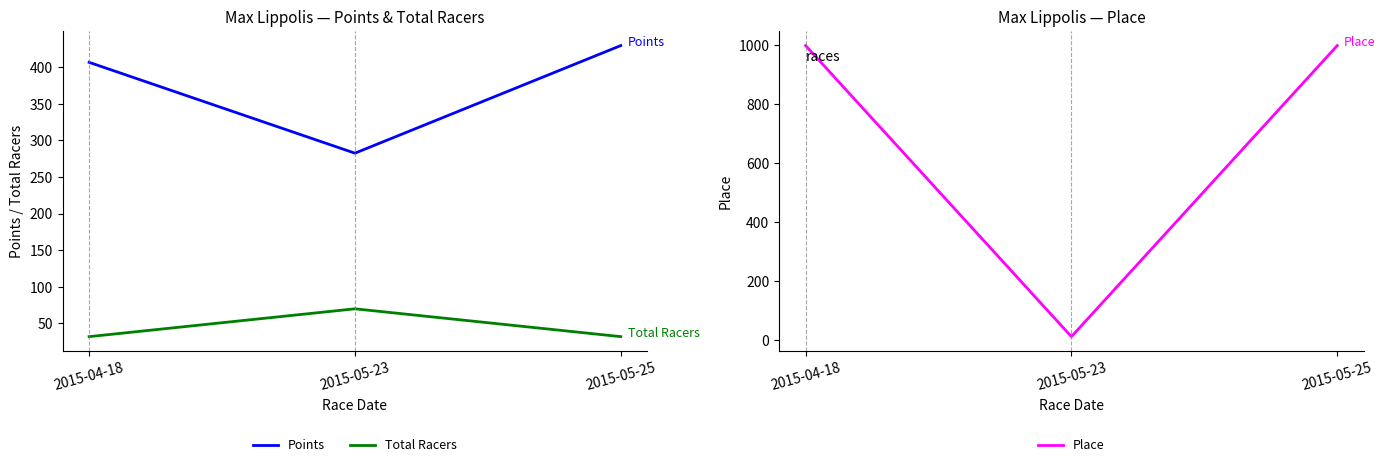

What are all the series names shown in the legend?

Points, Total Racers, Place